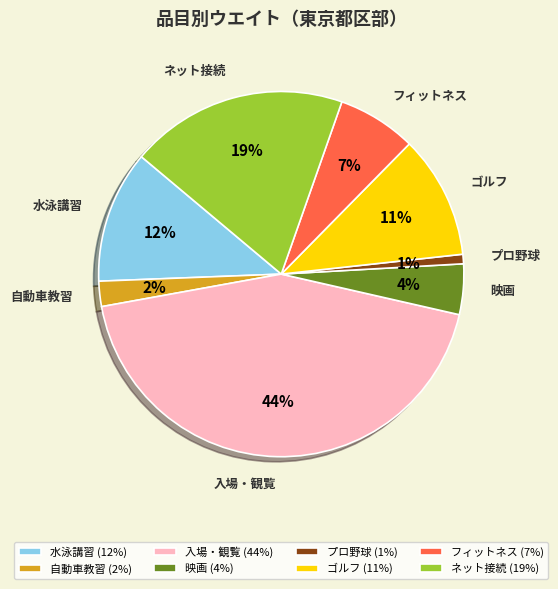

Do フィットネス and 自動車教習 together represent more than half of the pie?

No